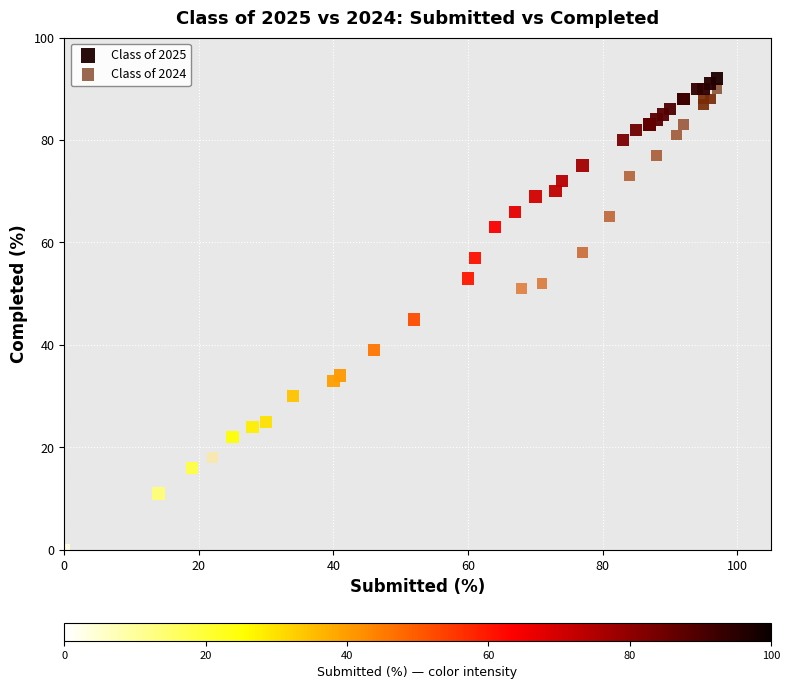

Which series contains the lowest Y value?

Class of 2024